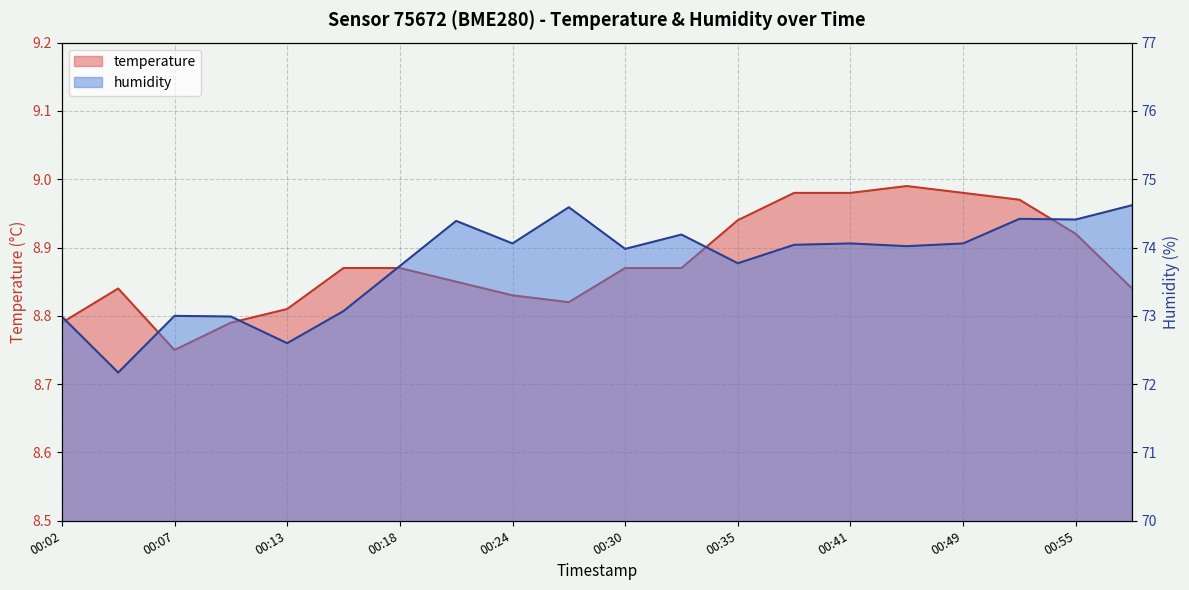

True or false: humidity has a value of 74.1 at 00:24.

True